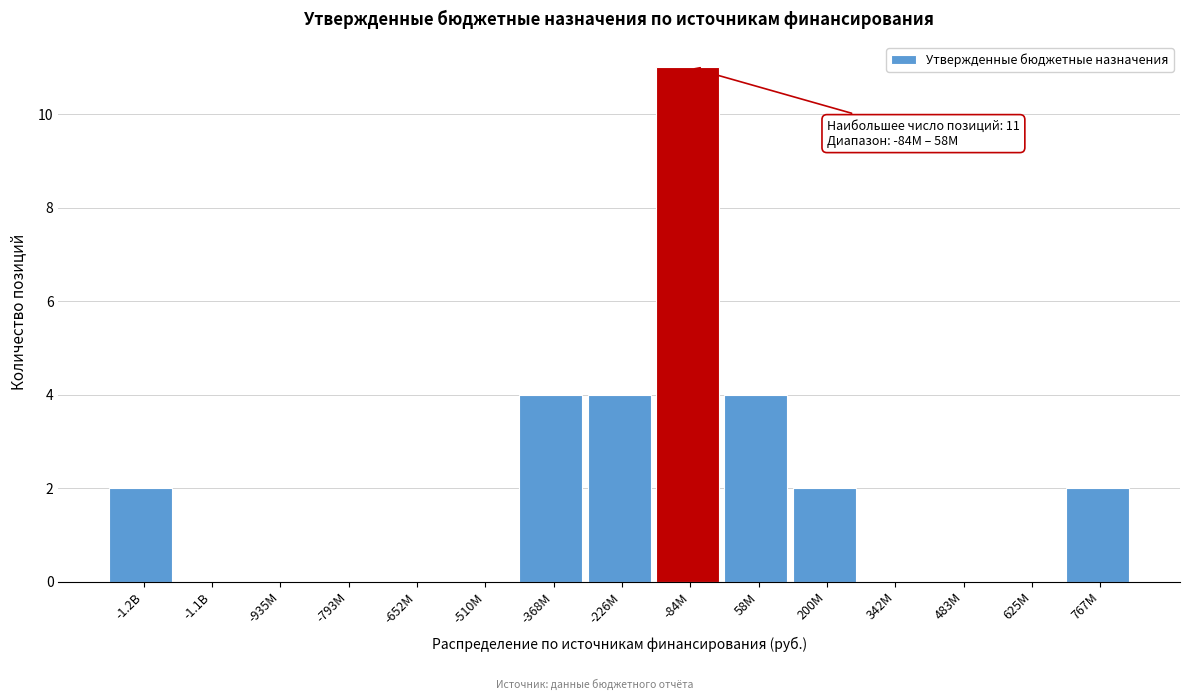

Reading right to left, extract all data points from this chart.

767M=2	625M=0	483M=0	342M=0	200M=2	58M=4	-84M=11	-226M=4	-368M=4	-510M=0	-652M=0	-793M=0	-935M=0	-1.1B=0	-1.2B=2